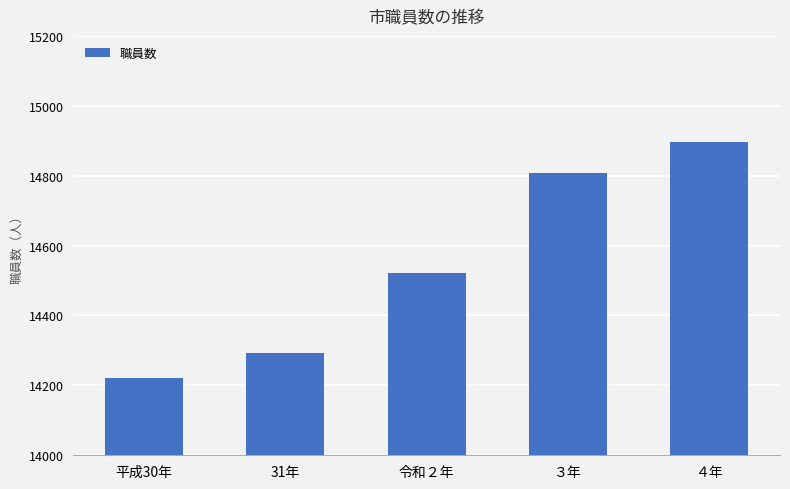

Are the bars horizontal?

No